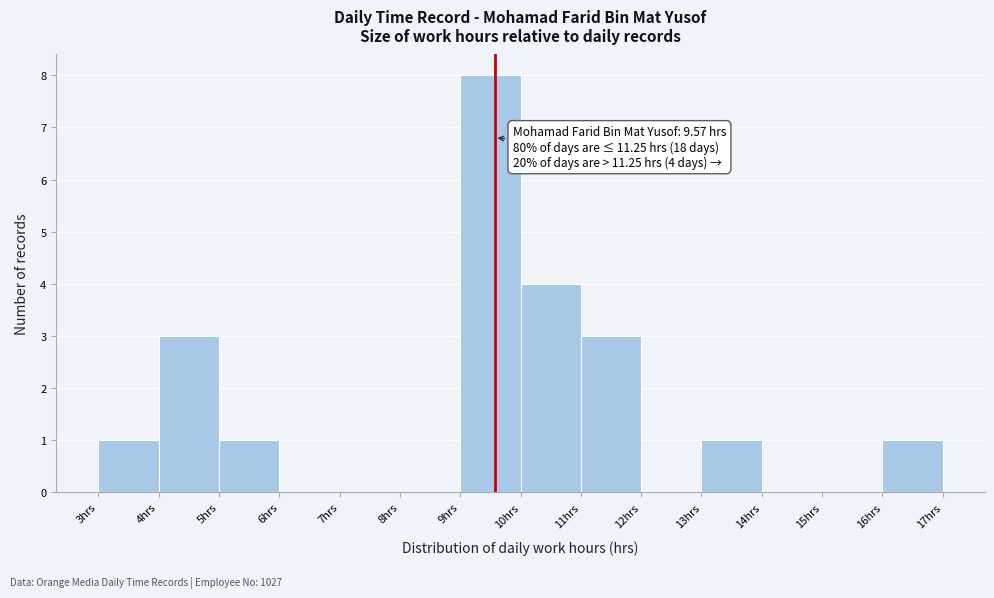

Which range on the x-axis has the tallest bar?

9 to 10